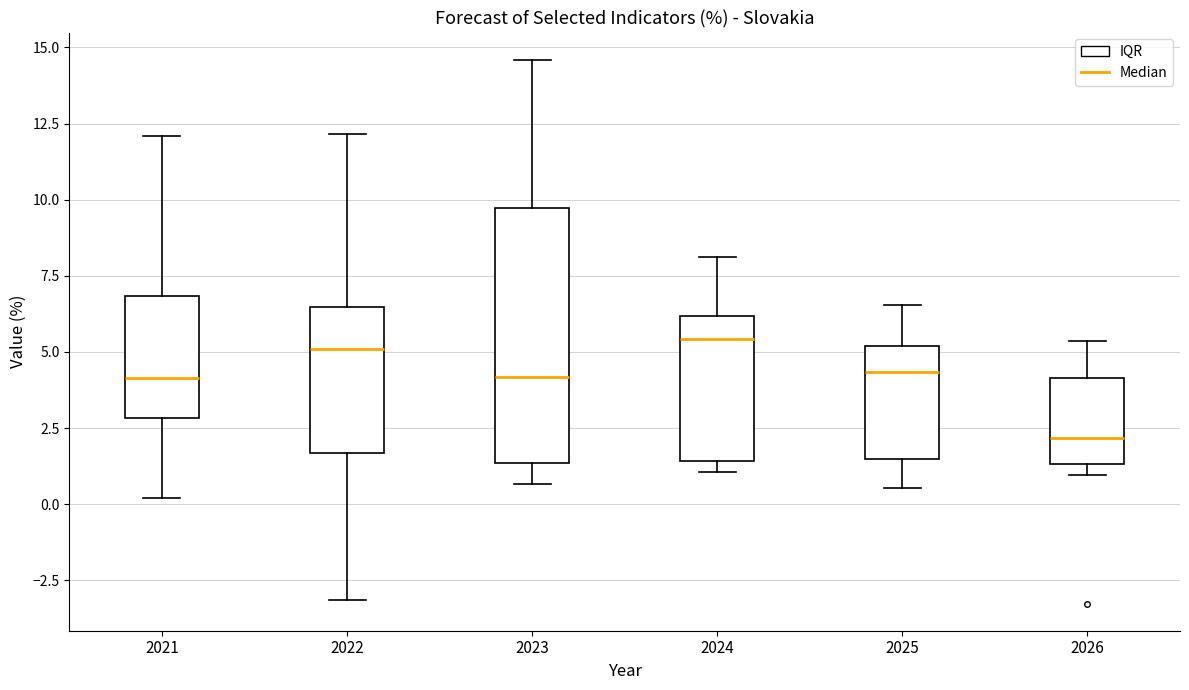

Which box is the tallest, from its lower edge to its upper edge?

2023